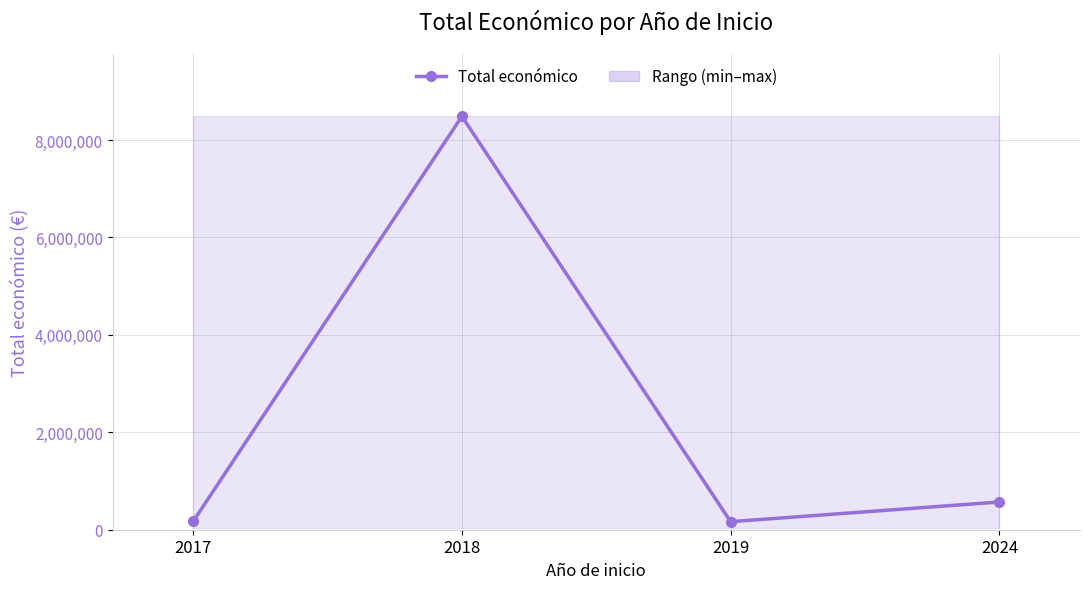

What is the sum of the values at 2024 and 2019?

734416